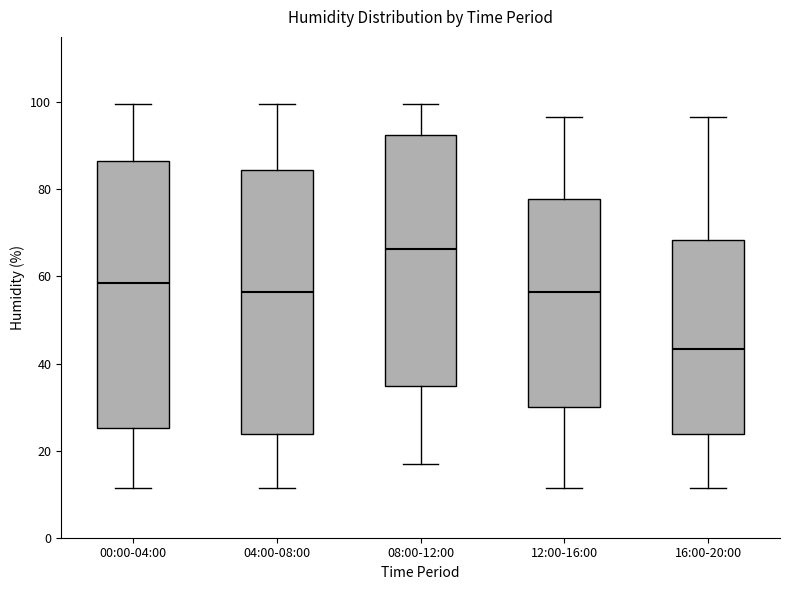

Which box has the lowest median line?

16:00-20:00